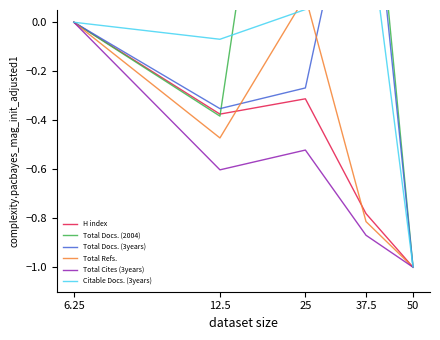

What is the spread (max minus min) of values at 12.5?

0.5